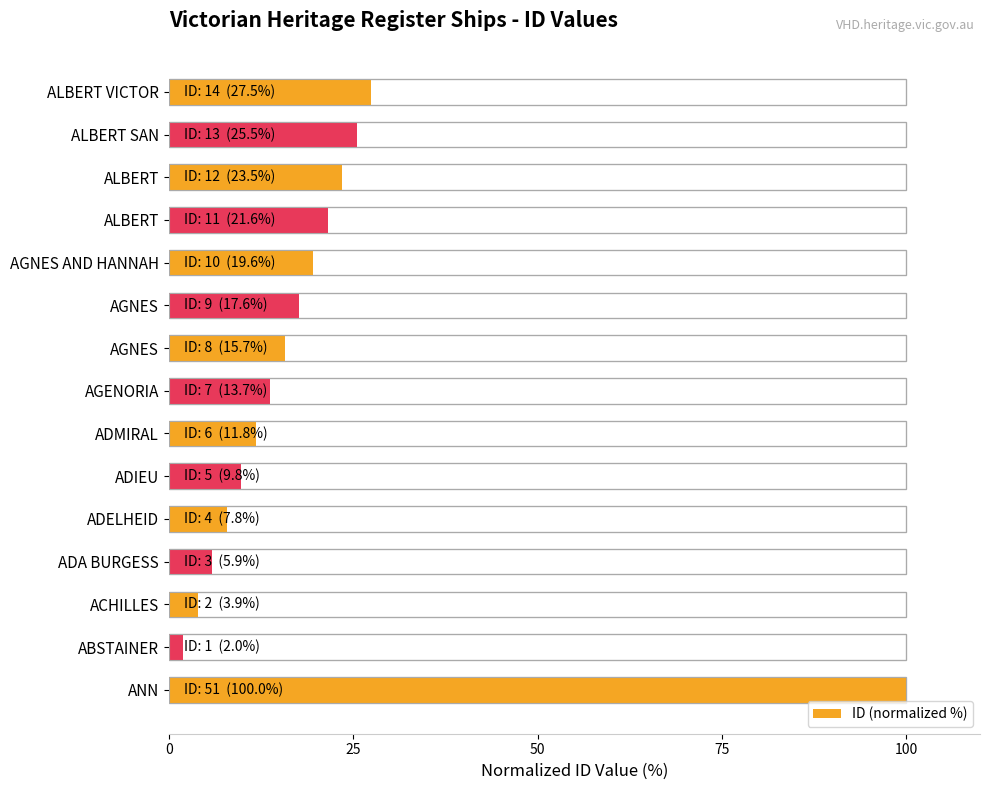

How many data points are above 15?

8